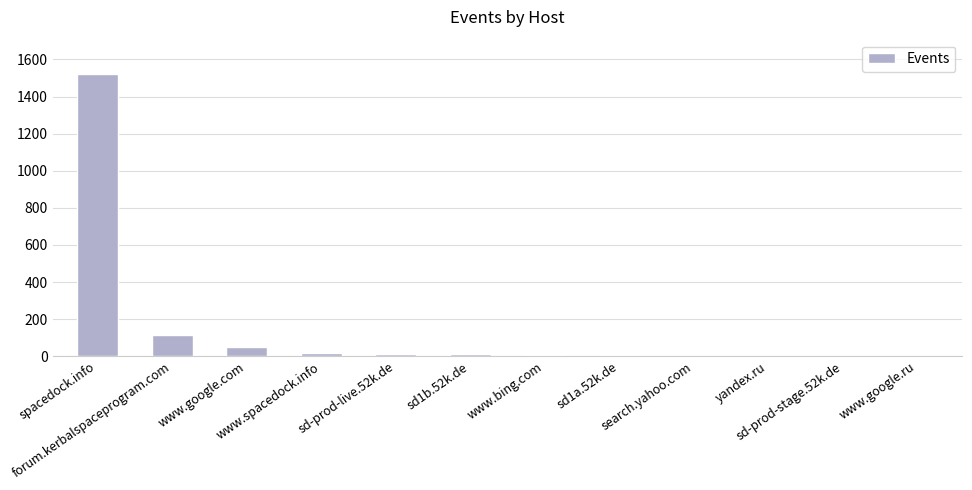

Approximately how many times larger is the value at forum.kerbalspaceprogram.com compared to spacedock.info?

0.1